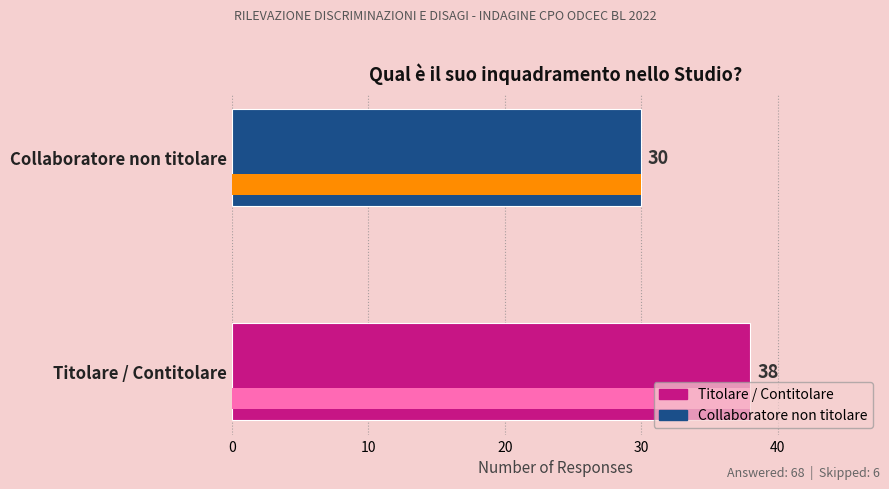

What is the value of the 1st bar from the left?

38